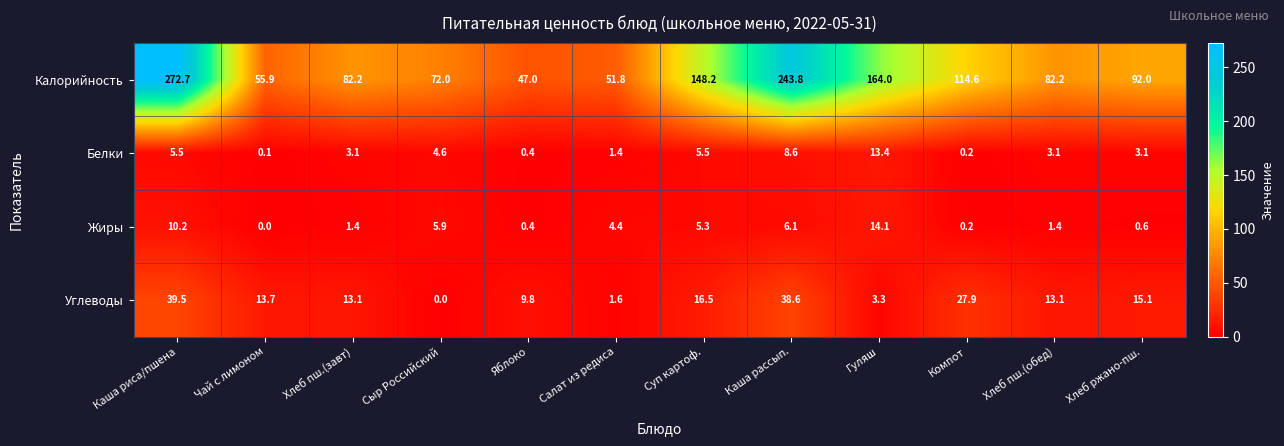

What is the highest value of the Углеводы series?

39.5